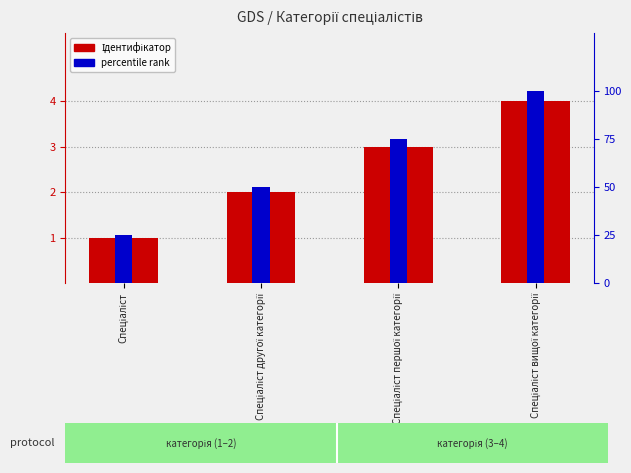

Which label corresponds to the largest value in the chart?

Спеціаліст вищої категорії